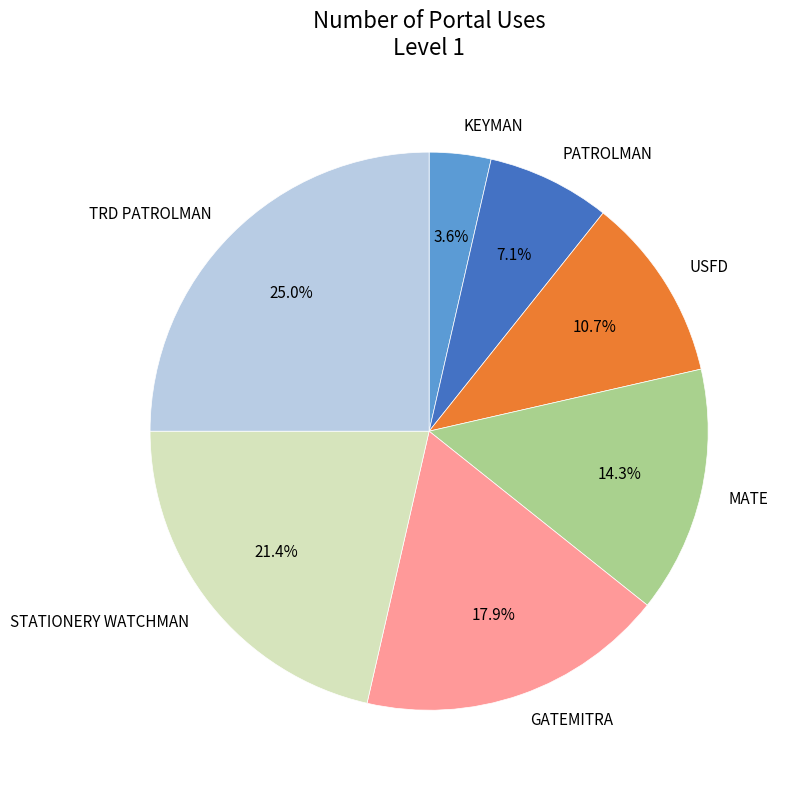

What is the largest slice in the pie chart?

TRD PATROLMAN